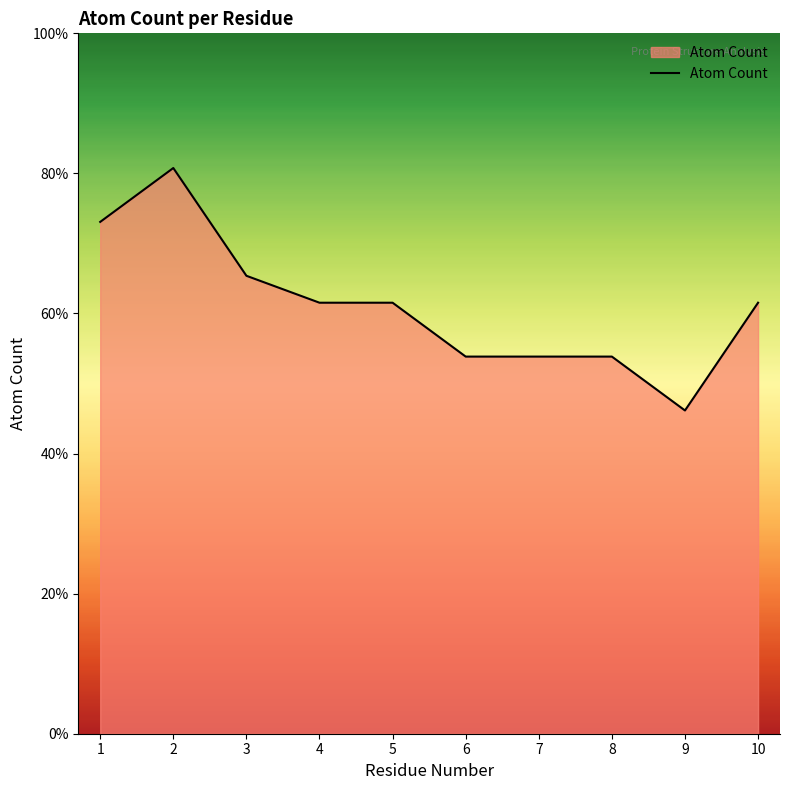

Is this an area chart (filled region under the line)?

Yes